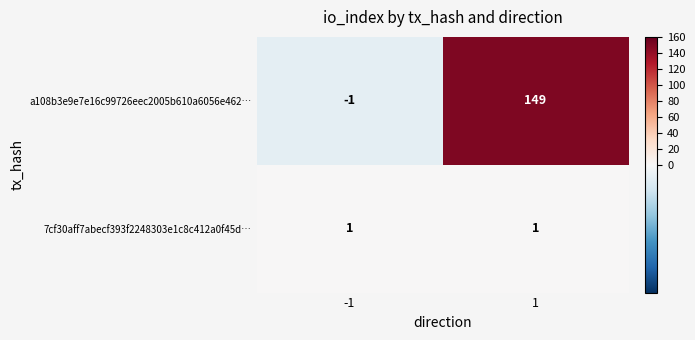

What is the sum of all a108b3e9e7e16c99726eec2005b610a6056e462… values?

148